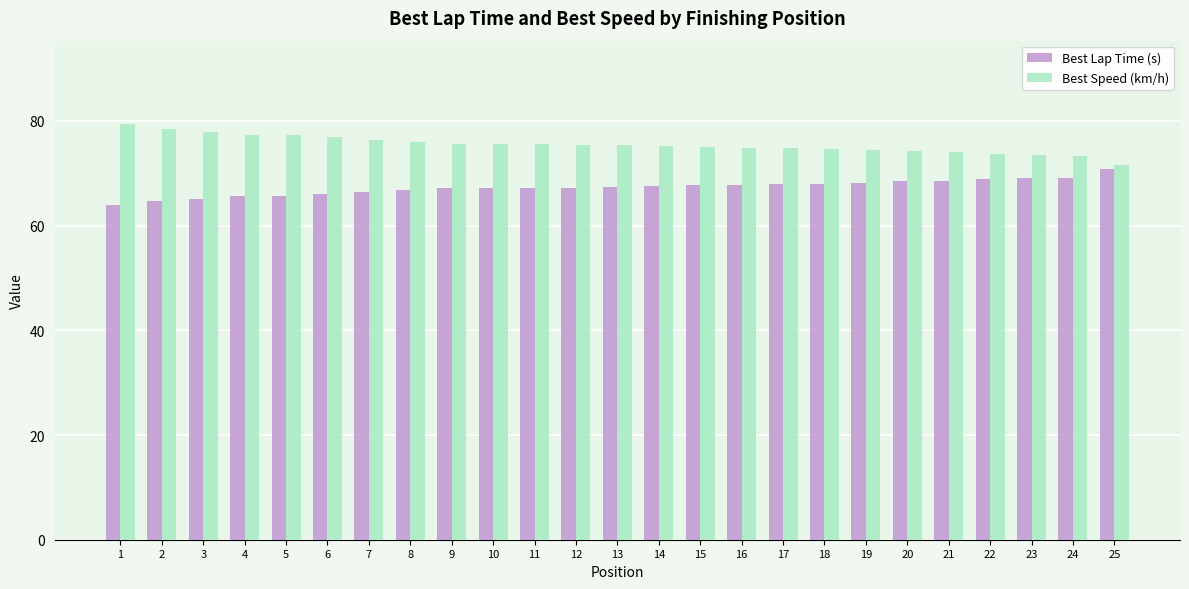

What is the difference between the second highest and second lowest values in the Best Speed (km/h) series?

5.1